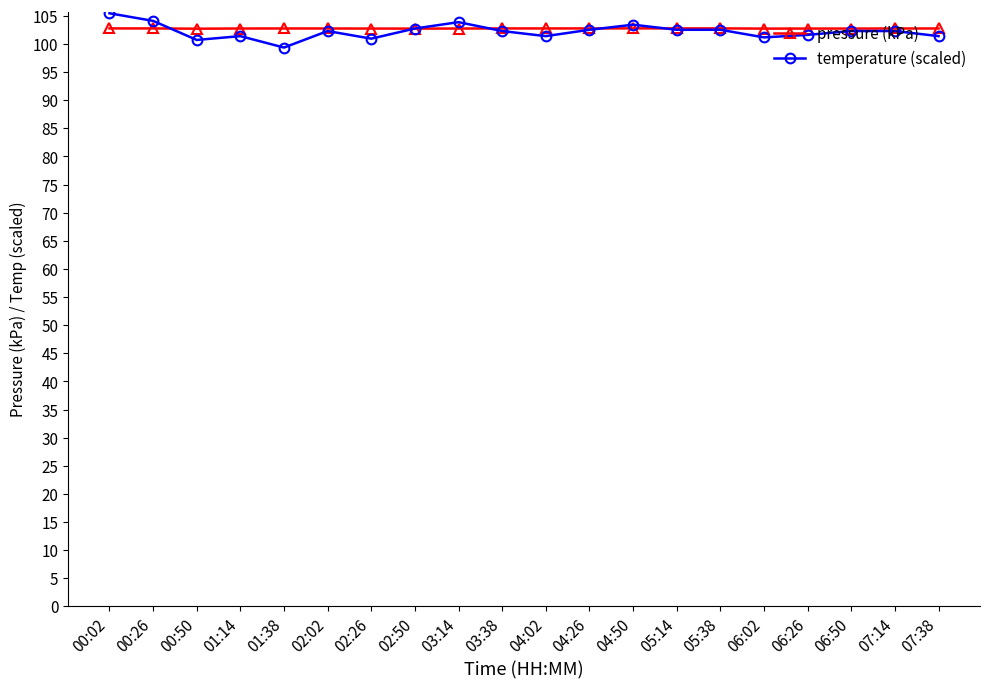

What is the sum of all pressure (kPa) values?

2055.2